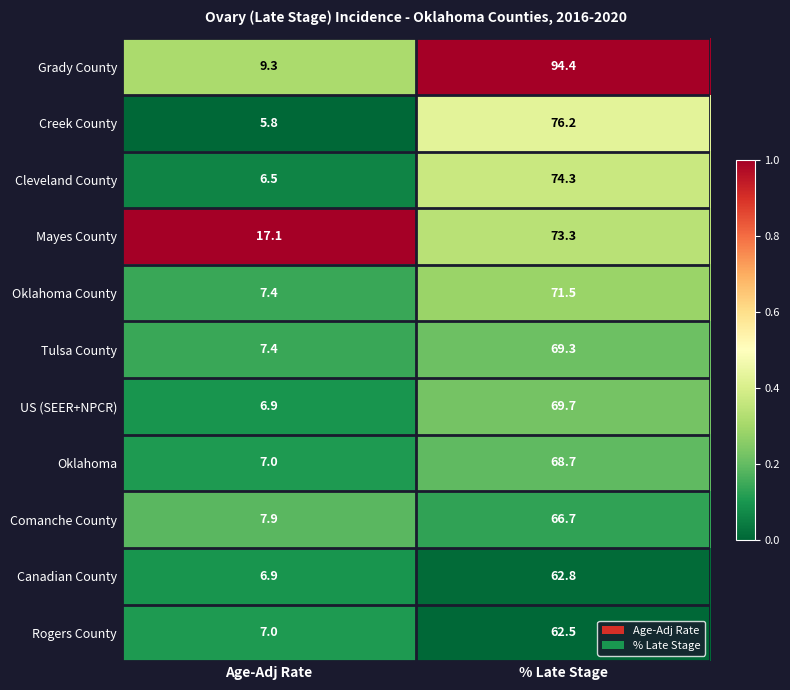

Which category has the lowest value across all series?

Age-Adj Rate